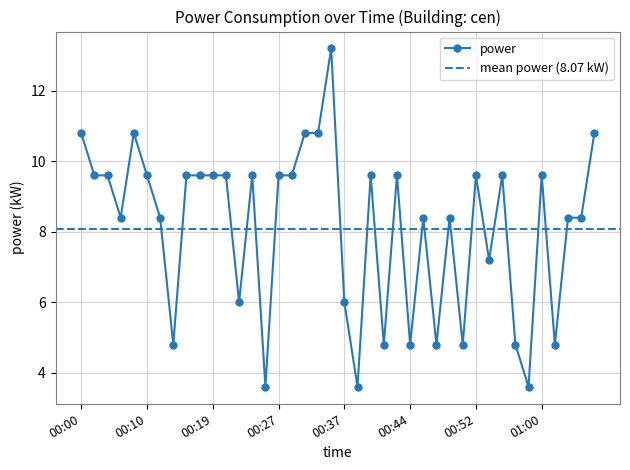

What is the ratio of the value at 00:57 to the value at 00:21?

0.5